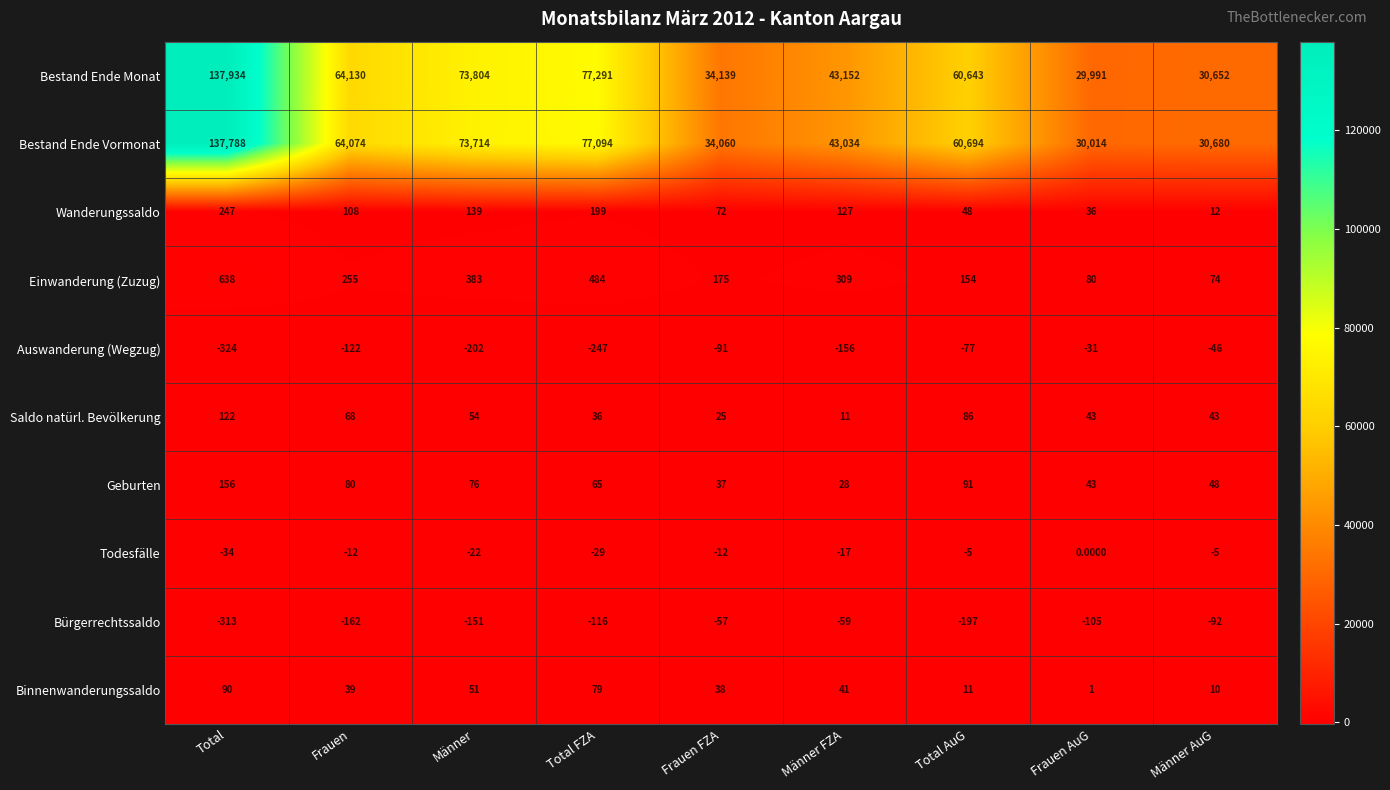

Which series has the largest range (max minus min)?

Bestand Ende Monat